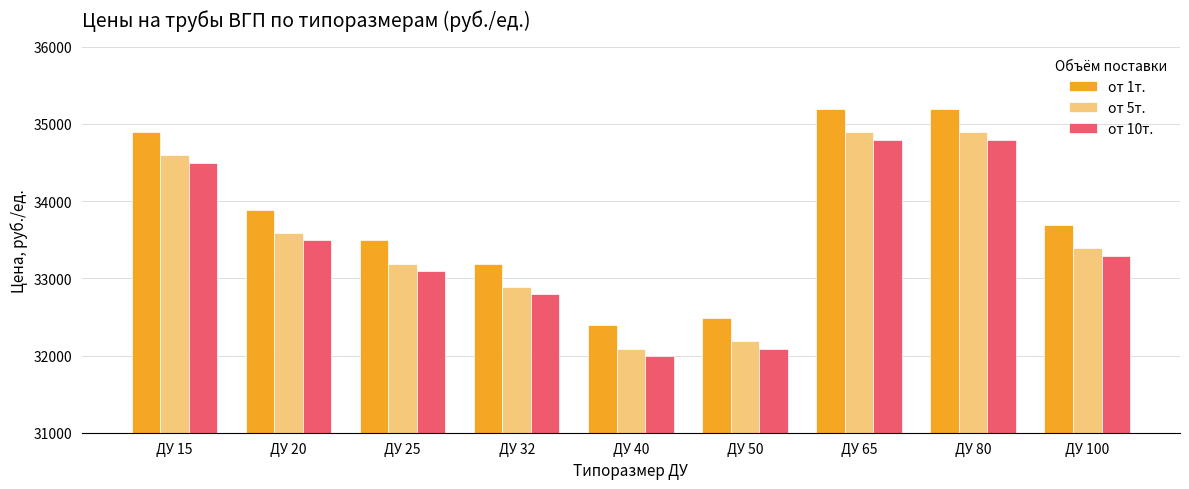

The value of от 1т. at ДУ 20 is 33890. True or false?

True